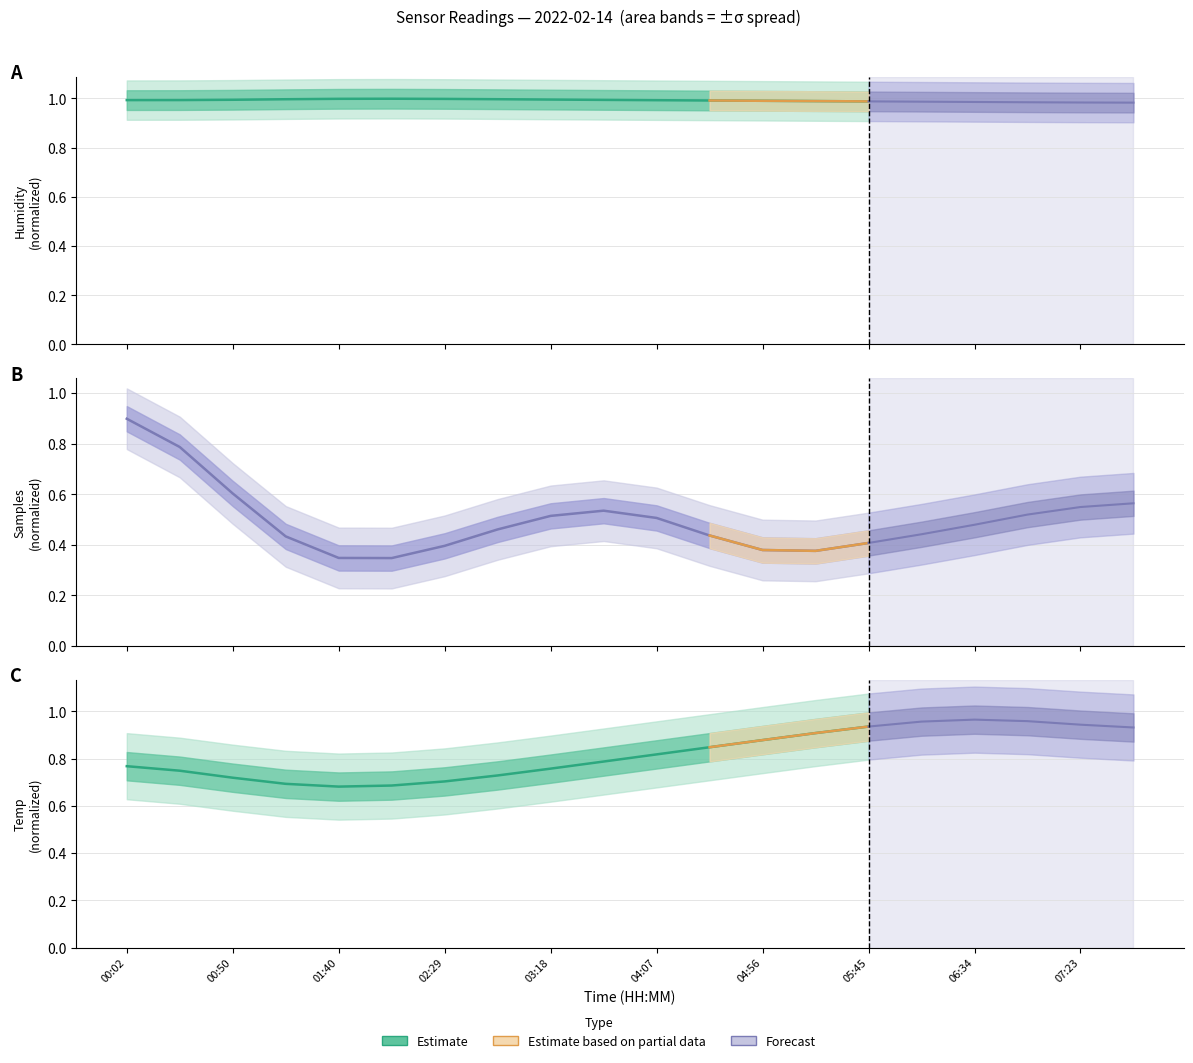

At which category is the sum across all series the highest?

00:02